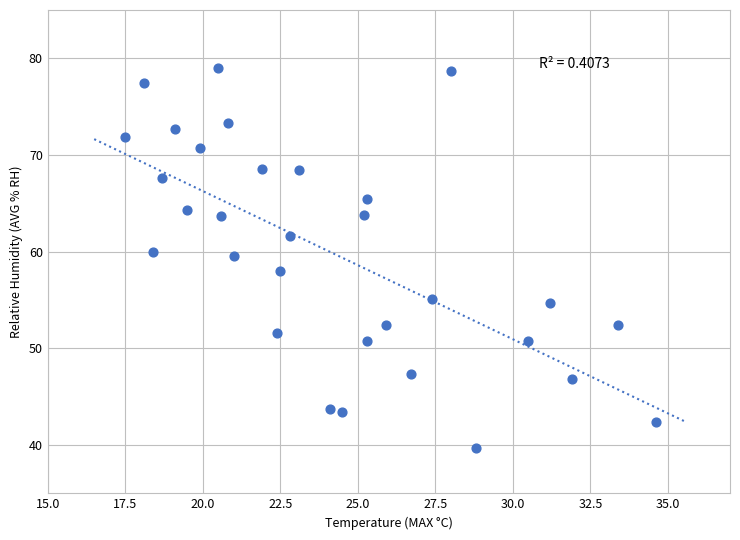

What is the range of X values (max minus min)?

17.1